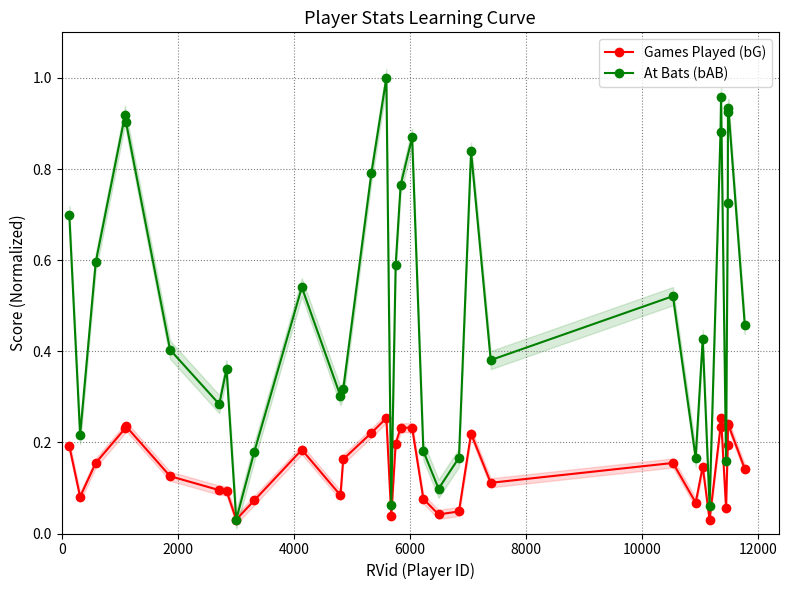

True or false: Games Played (bG) has more than 0 points higher than both neighbors.

True